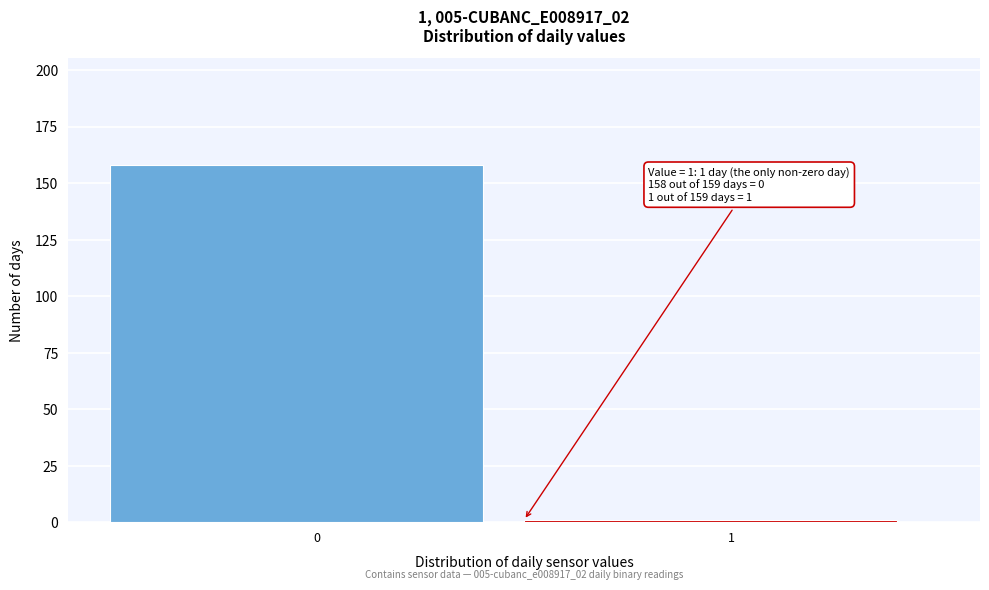

Reading left to right, what are all the values shown in this chart?

0=158	1=1